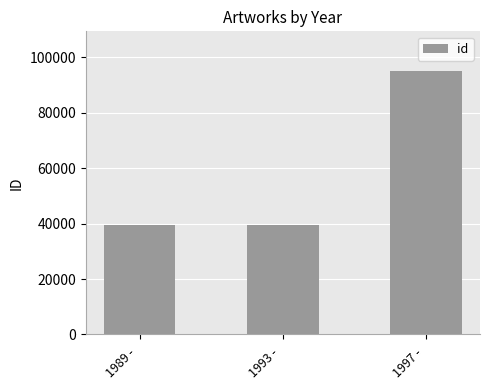

The chart shows a value of 69808 at 1993 - . True or false?

False